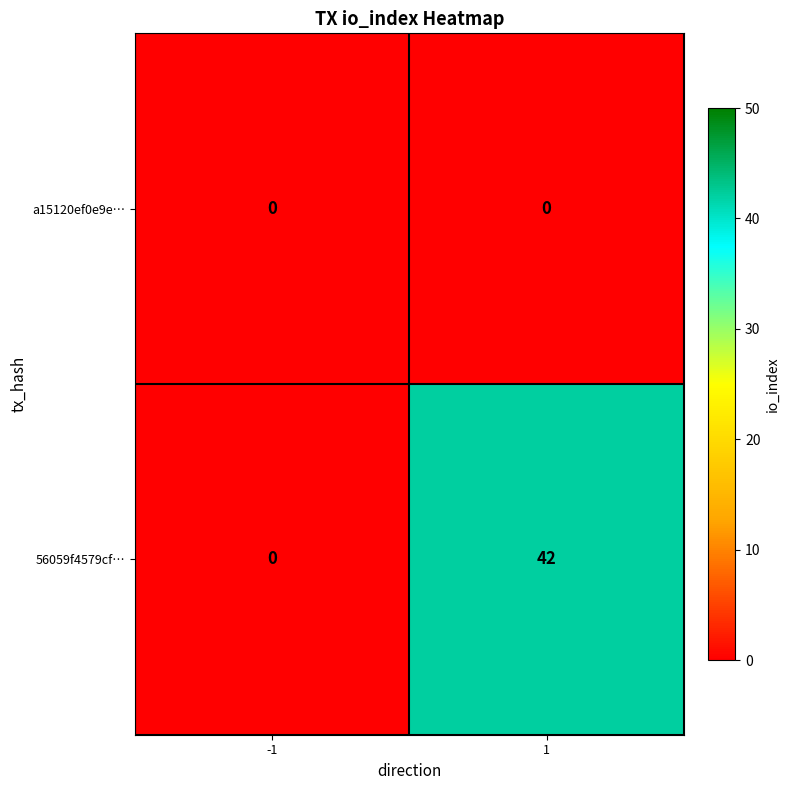

Which series has the largest range (max minus min)?

56059f4579cf…